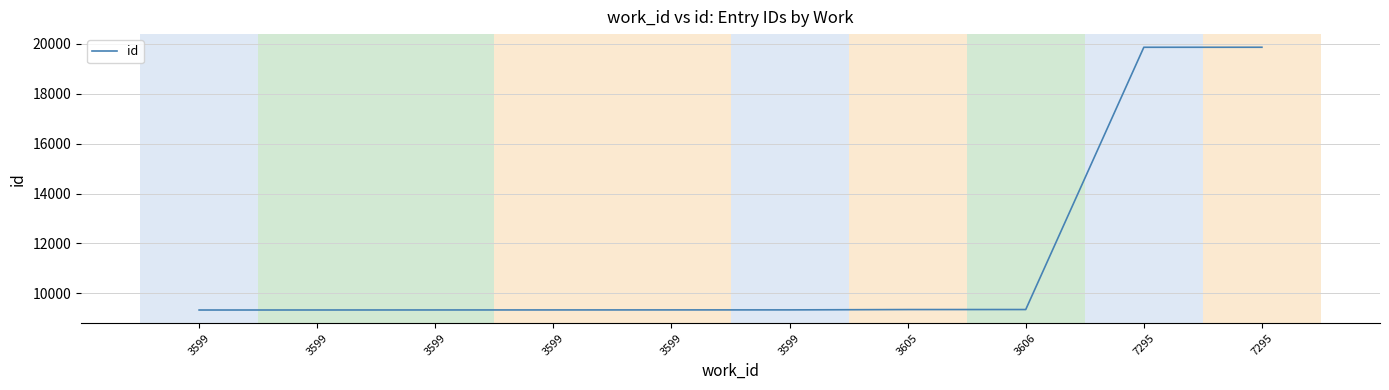

What is the difference between the values at 3605 and 3599?

16